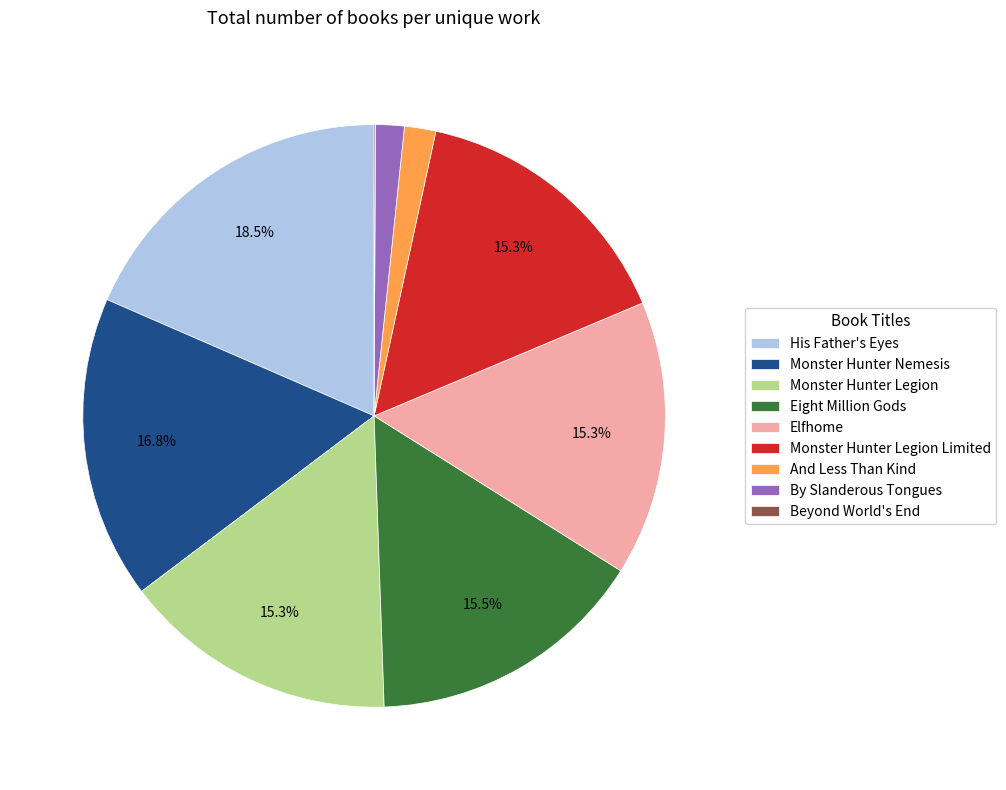

Does any single category account for the majority?

No